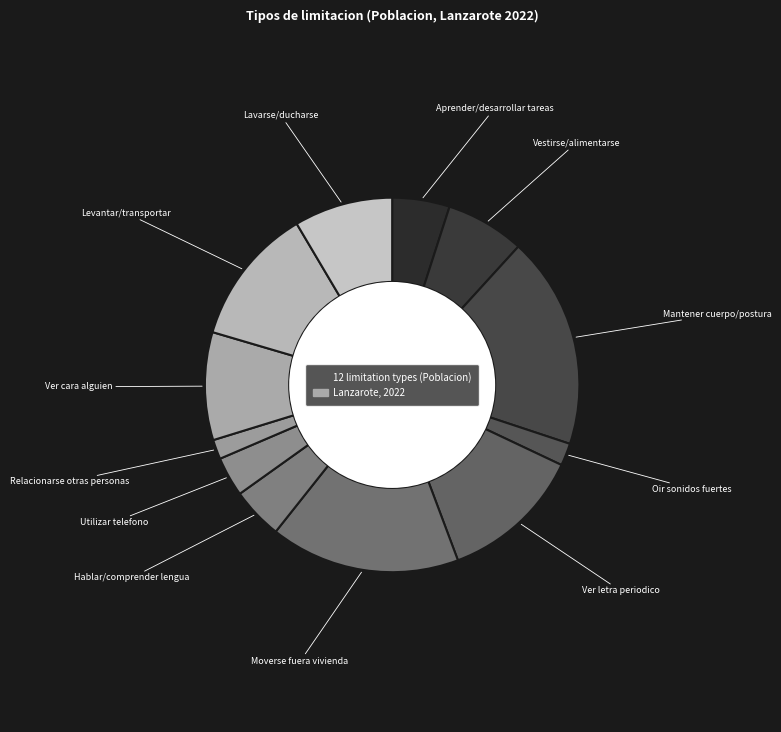

How many slices are in this pie chart?

12